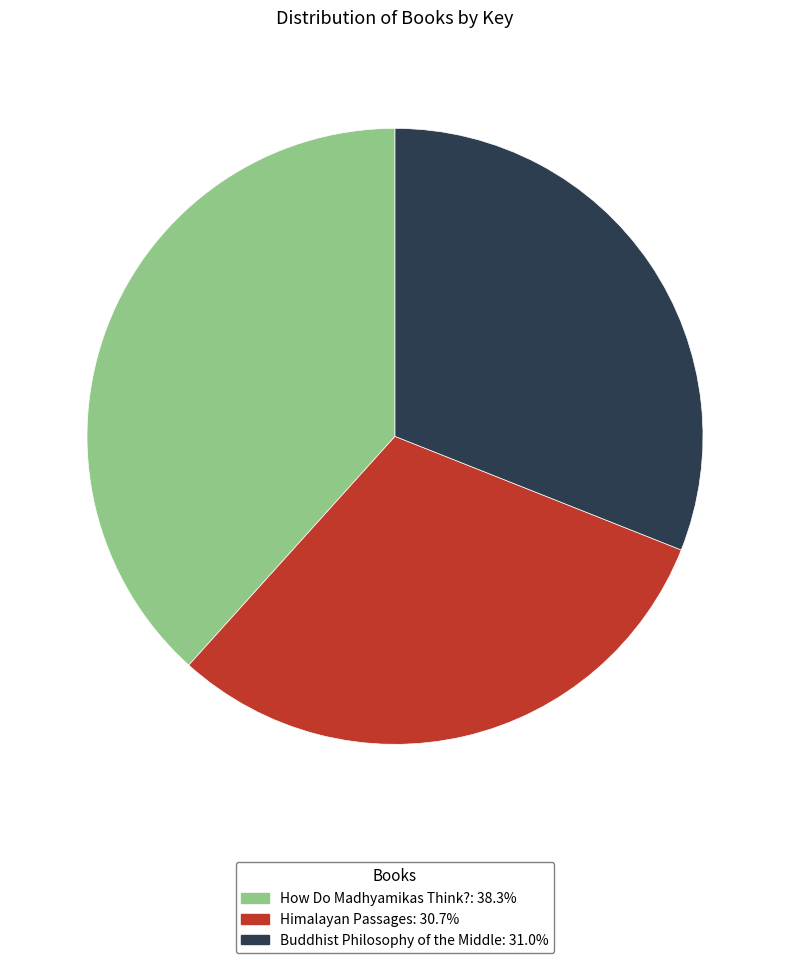

Do Buddhist Philosophy of the Middle and Himalayan Passages together represent more than half of the pie?

Yes